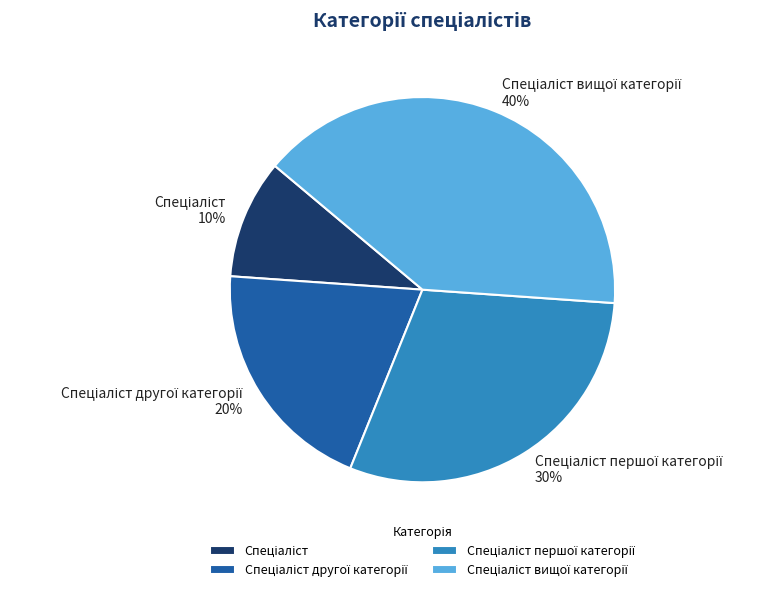

To the nearest percent, what is the average slice percentage?

25%